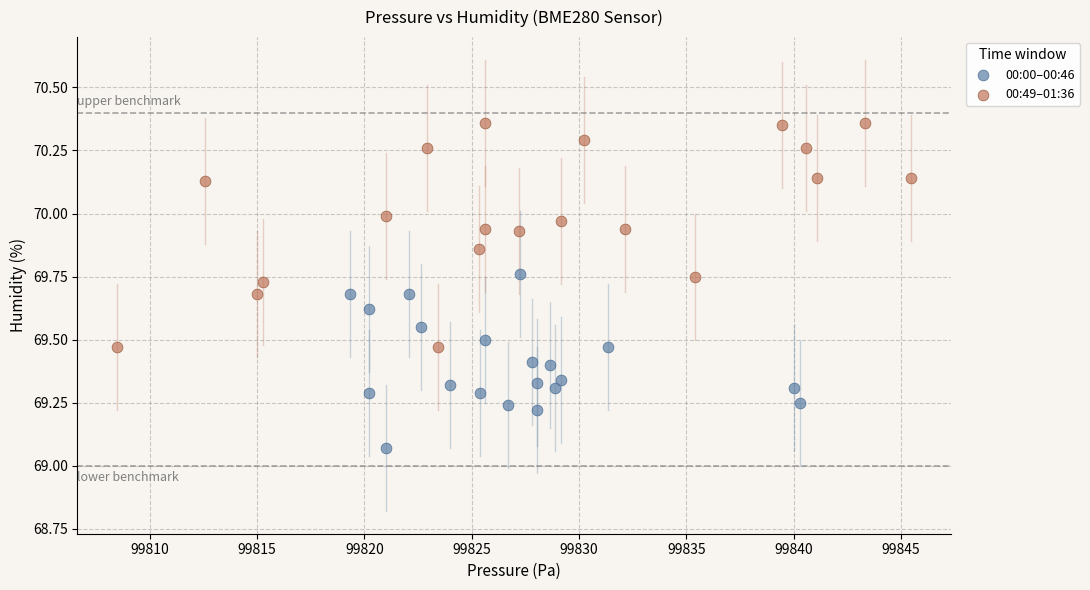

Which series contains the lowest Y value?

00:00–00:46